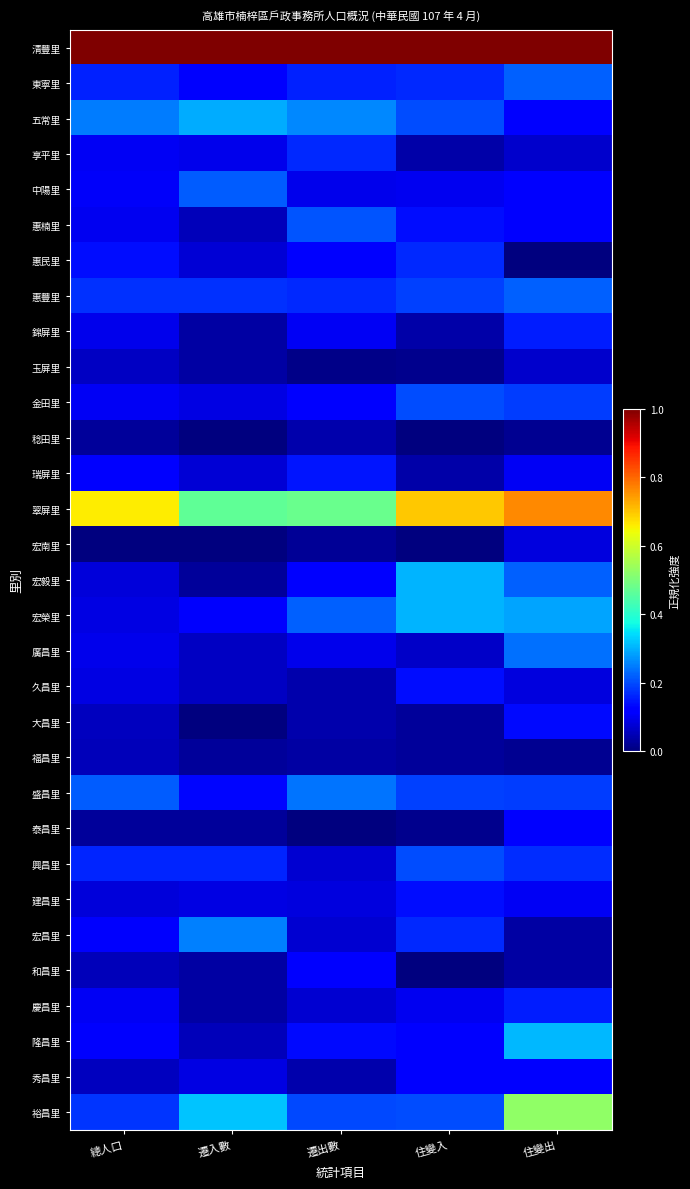

List the series in order of their peak value, lowest first.

稔田里, 福昌里, 玉屏里, 宏南里, 泰昌里, 和昌里, 秀昌里, 大昌里, 久昌里, 建昌里, 瑞屏里, 錦屏里, 慶昌里, 惠民里, 享平里, 金田里, 興昌里, 惠楠里, 中陽里, 東寧里, 惠豐里, 廣昌里, 盛昌里, 宏昌里, 五常里, 宏毅里, 宏榮里, 隆昌里, 裕昌里, 翠屏里, 清豐里